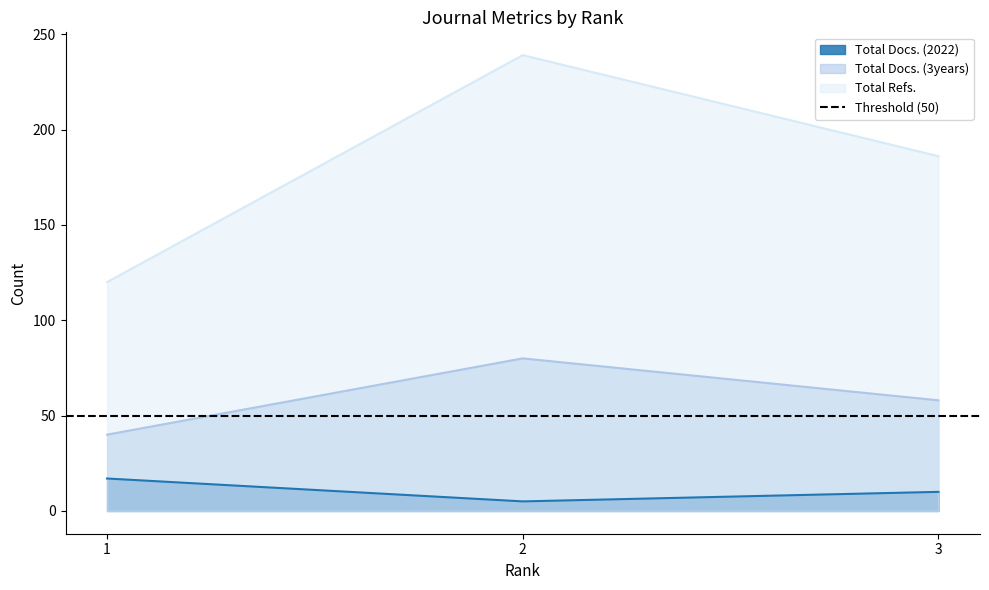

What is the difference between the maximum and minimum values in the Total Docs. (3years) series?

40